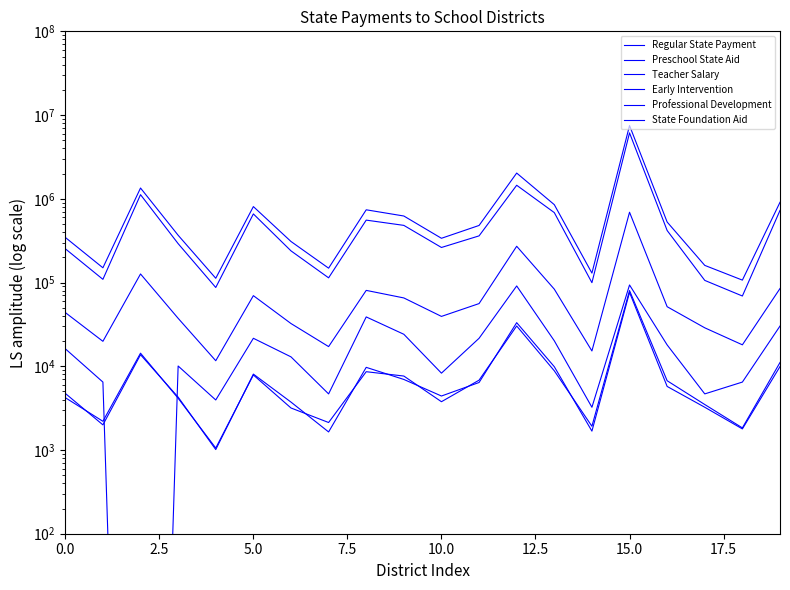

What are all the series names shown in the legend?

Regular State Payment, Preschool State Aid, Teacher Salary, Early Intervention, Professional Development, State Foundation Aid